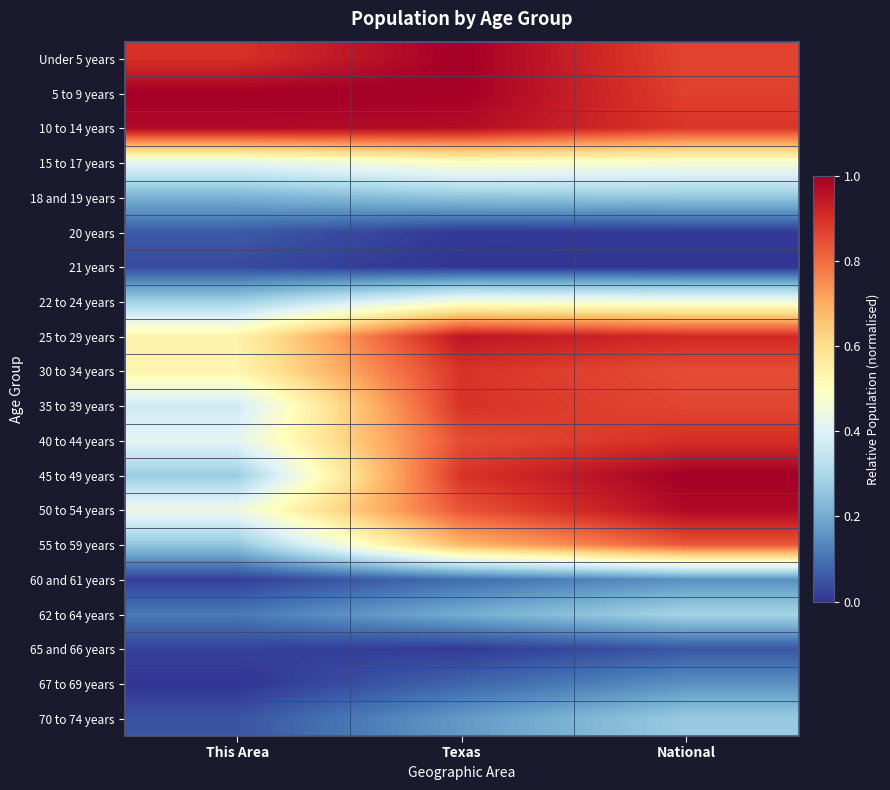

Reading left to right, what are all the values shown in this chart?

Under 5 years: This Area=0.9	Texas=1.0	National=0.9
5 to 9 years: This Area=1.0	Texas=1.0	National=0.9
10 to 14 years: This Area=1.0	Texas=1.0	National=0.9
15 to 17 years: This Area=0.4	Texas=0.5	National=0.5
18 and 19 years: This Area=0.2	Texas=0.3	National=0.3
20 years: This Area=0.1	Texas=0.0	National=0.0
21 years: This Area=0.0	Texas=0.0	National=0.0
22 to 24 years: This Area=0.3	Texas=0.5	National=0.5
25 to 29 years: This Area=0.5	Texas=1.0	National=0.9
30 to 34 years: This Area=0.5	Texas=0.9	National=0.9
35 to 39 years: This Area=0.4	Texas=0.9	National=0.9
40 to 44 years: This Area=0.4	Texas=0.9	National=0.9
45 to 49 years: This Area=0.3	Texas=0.9	National=1.0
50 to 54 years: This Area=0.4	Texas=0.8	National=1.0
55 to 59 years: This Area=0.3	Texas=0.7	National=0.8
60 and 61 years: This Area=0.0	Texas=0.1	National=0.2
62 to 64 years: This Area=0.1	Texas=0.2	National=0.3
65 and 66 years: This Area=0.0	Texas=0.0	National=0.1
67 to 69 years: This Area=0.0	Texas=0.1	National=0.2
70 to 74 years: This Area=0.0	Texas=0.2	National=0.3